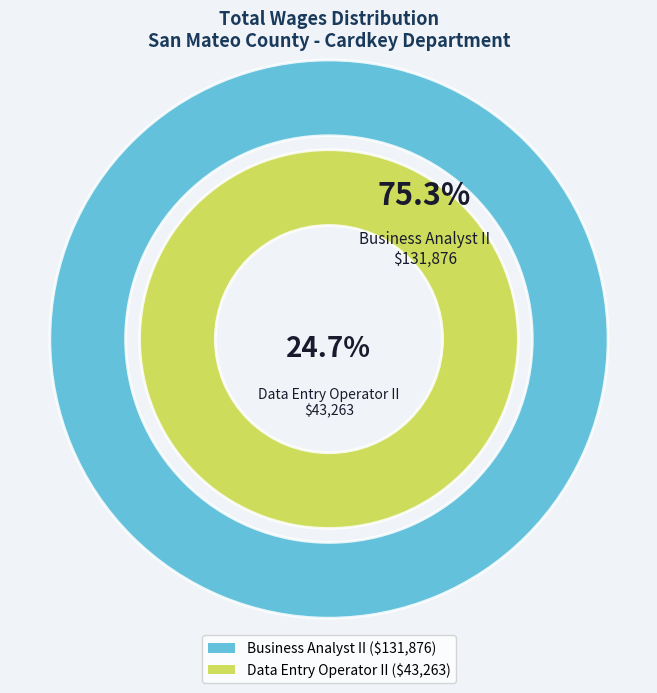

Which category has the biggest portion of the pie?

Business Analyst II